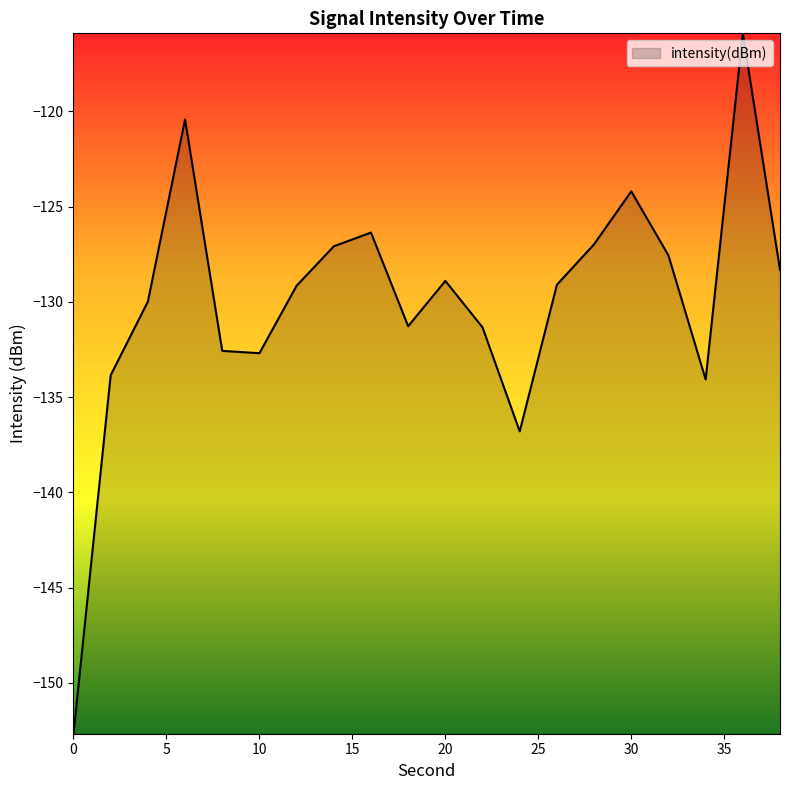

True or false: the data has more than 1 interior local peaks.

True